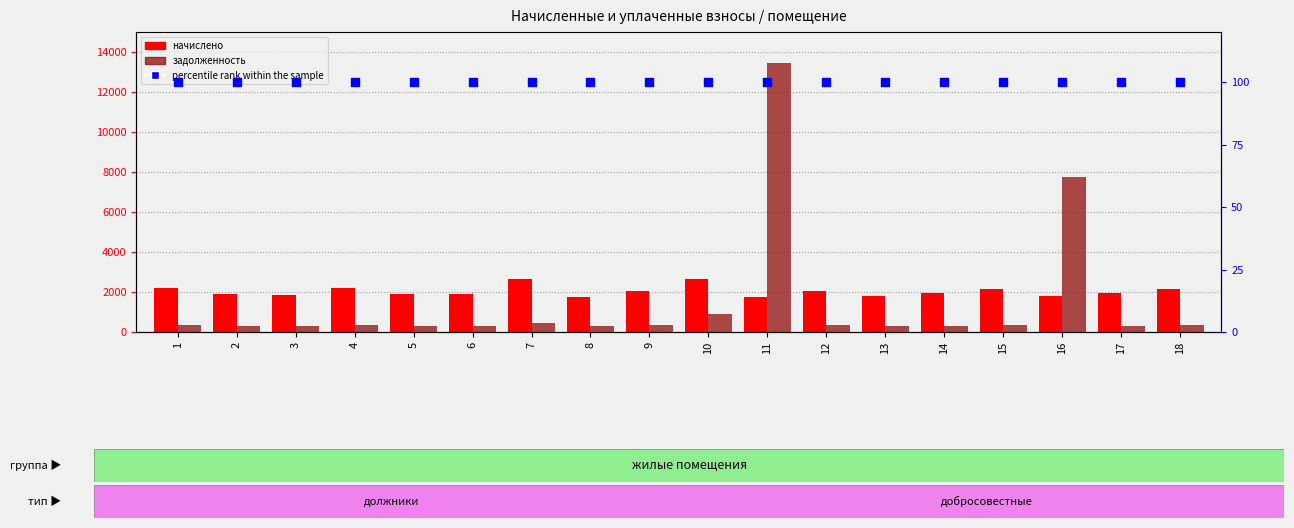

Is the value of задолженность at 17 greater than the value of начислено at 6?

No